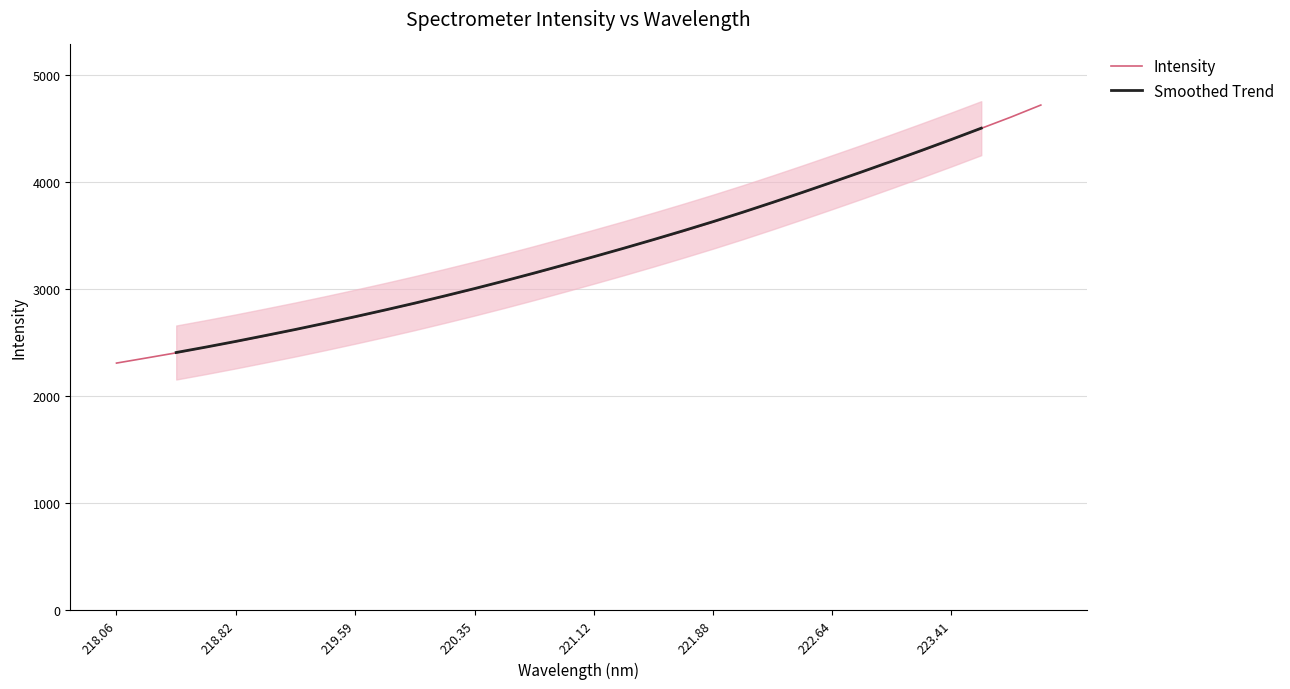

What is the maximum value for Intensity?

4722.6